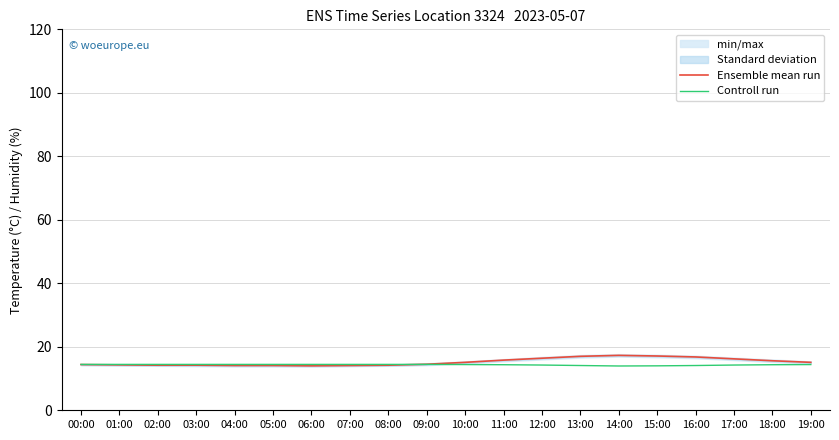

After their last crossing, which series has the higher values: Ensemble mean run or Controll run?

Ensemble mean run